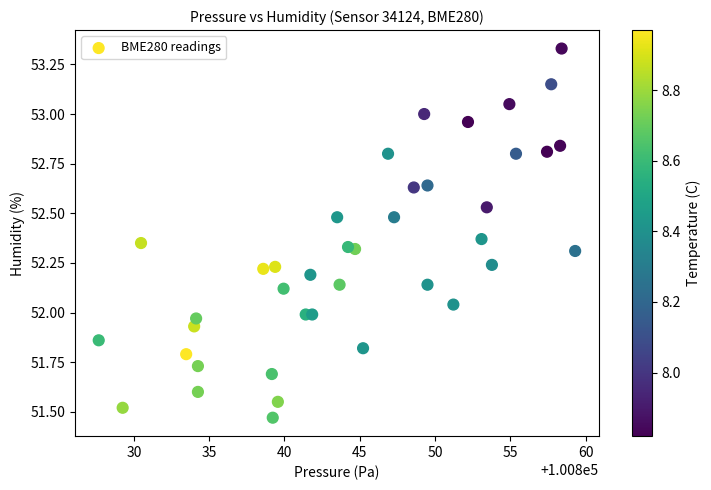

What is the range of X values (max minus min)?

31.6